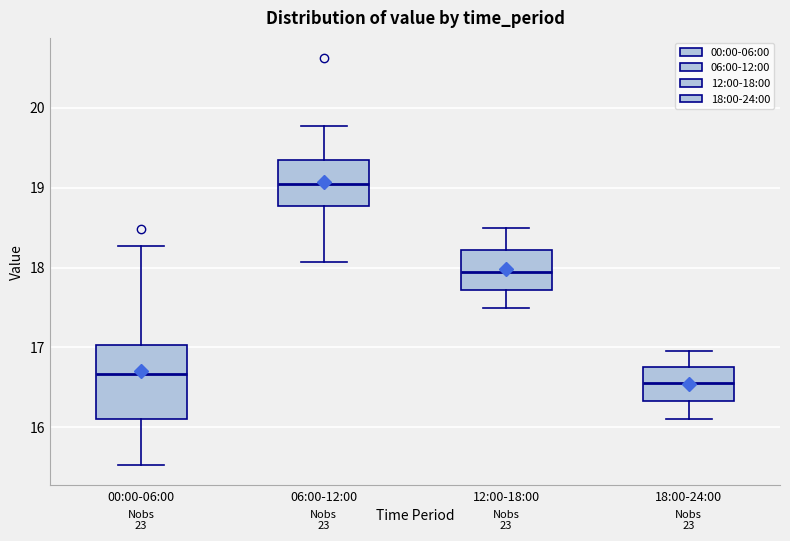

Which box is the tallest, from its lower edge to its upper edge?

00:00-06:00